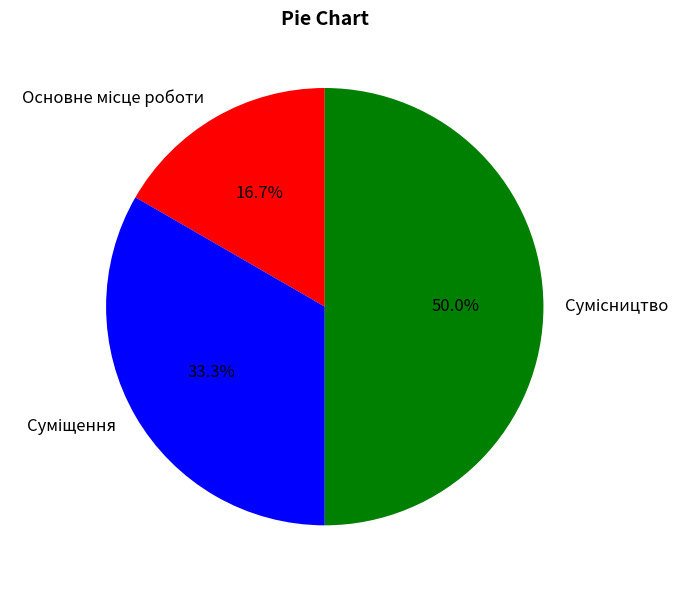

Count the number of slices in the pie.

3